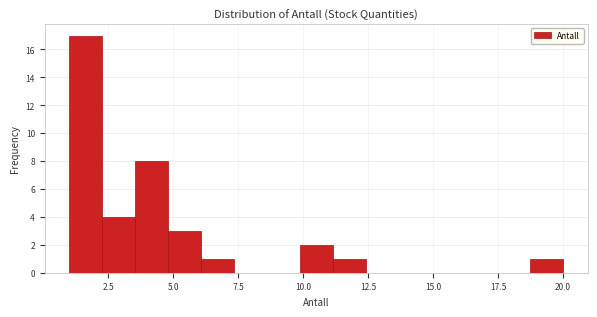

Around what value on the x-axis is the tallest bar? Give the approximate position of its centre, as read against the axis.

1.5